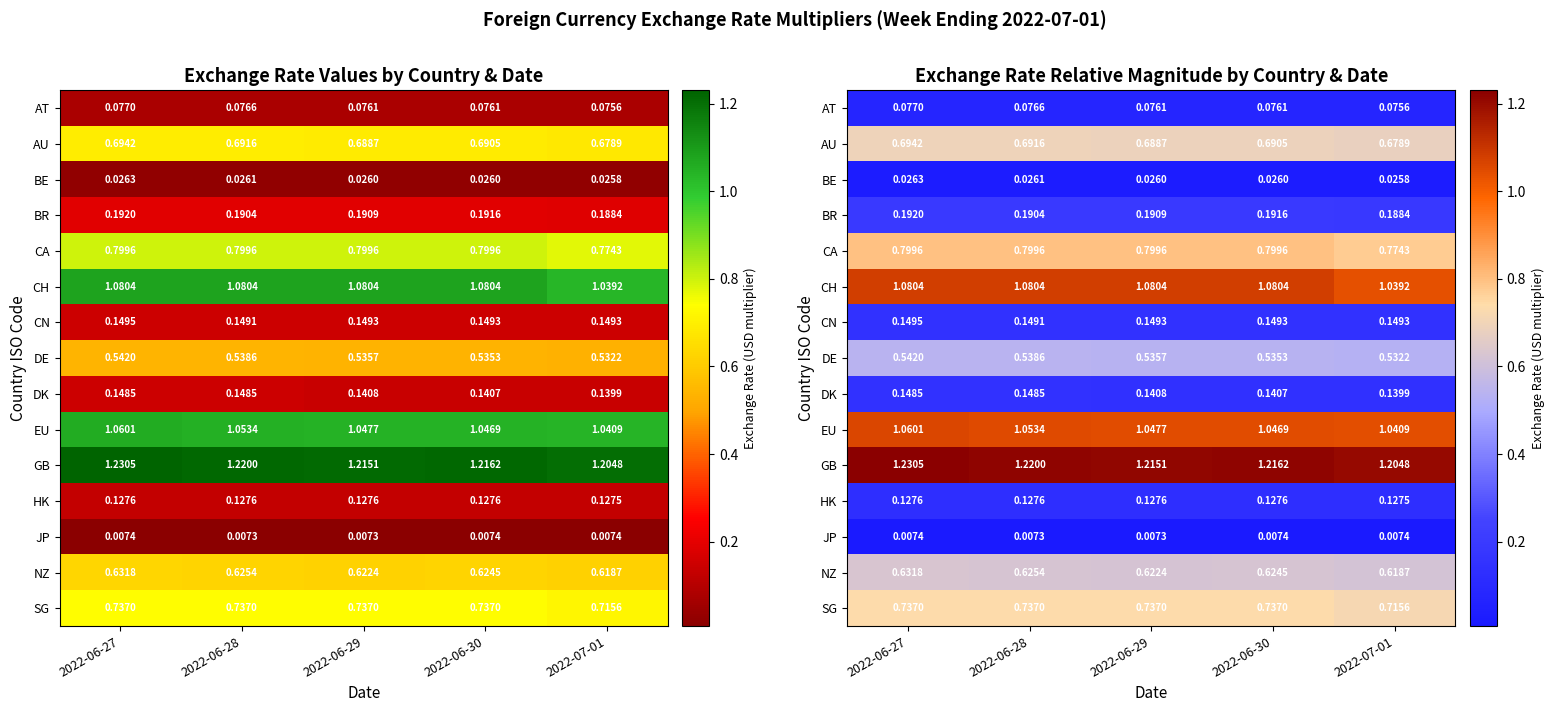

What is the maximum value shown in the chart?

1.2